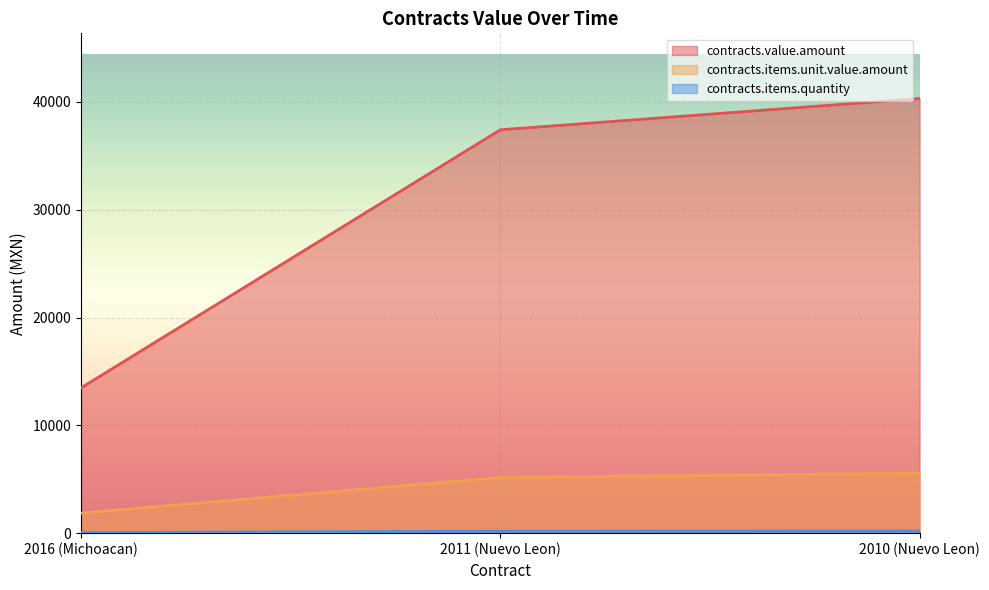

True or false: contracts.value.amount has a value of 13474.6 at 2016 (Michoacan).

True